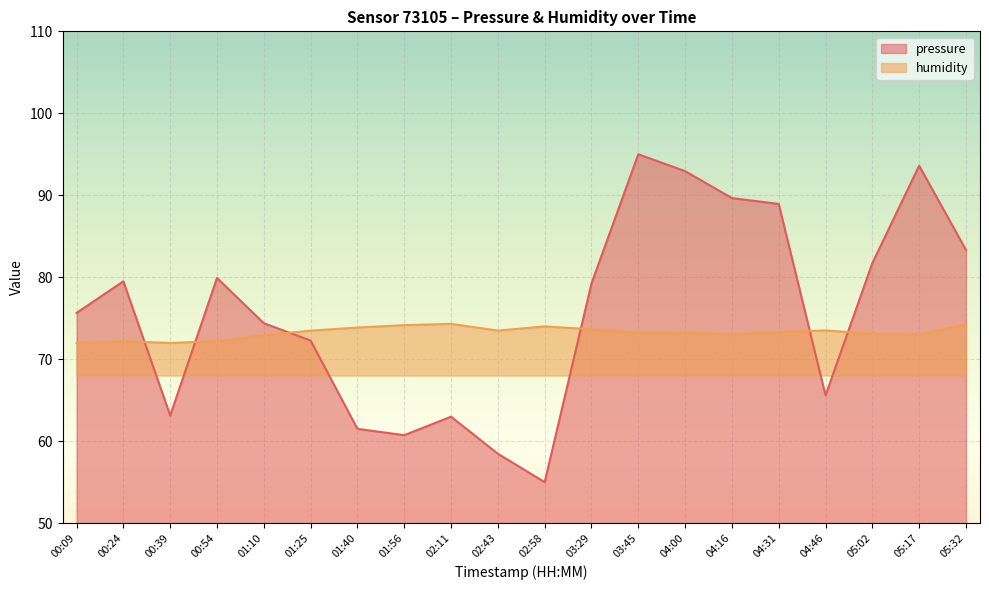

What is the average value of the pressure series?

75.7